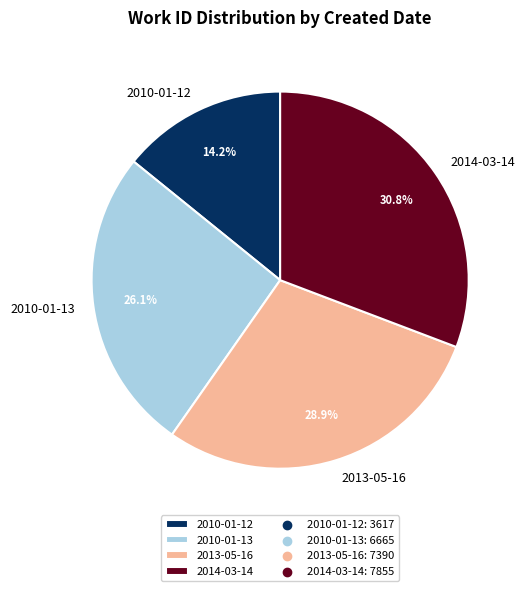

What is the ratio of the value at 2010-01-13 to the value at 2013-05-16?

0.9